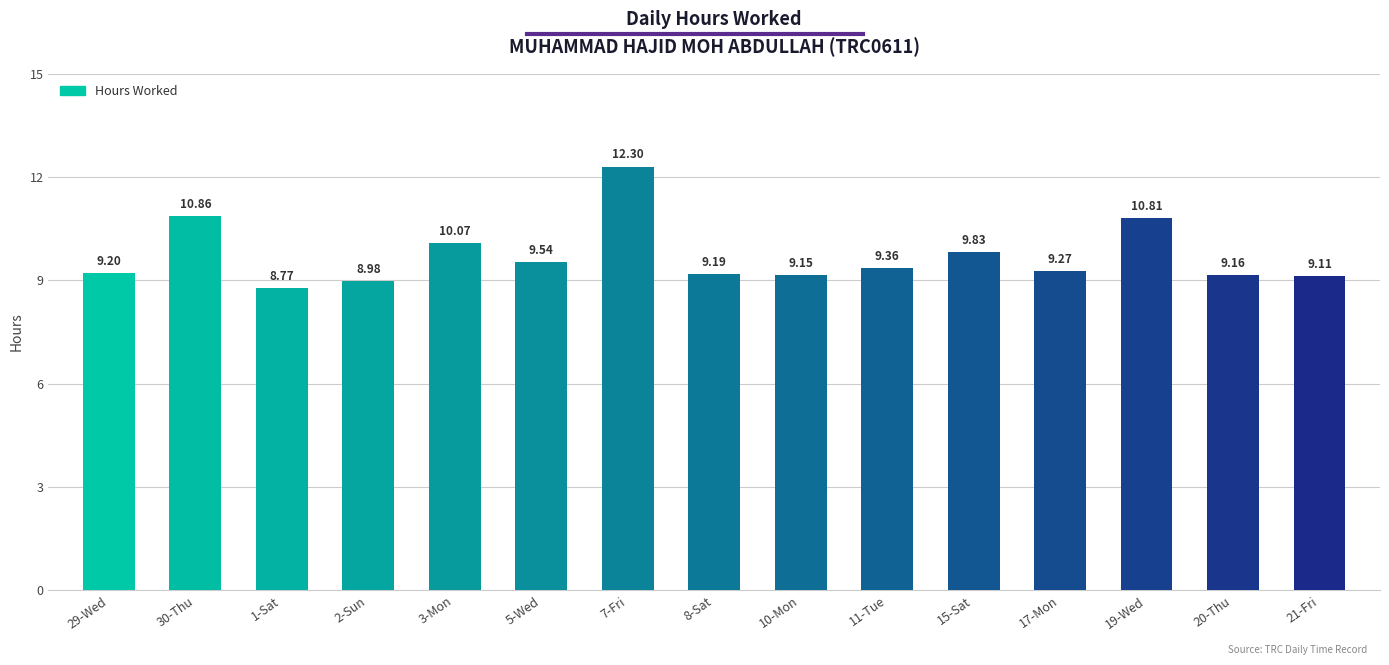

What is the difference between the maximum and minimum values?

3.5